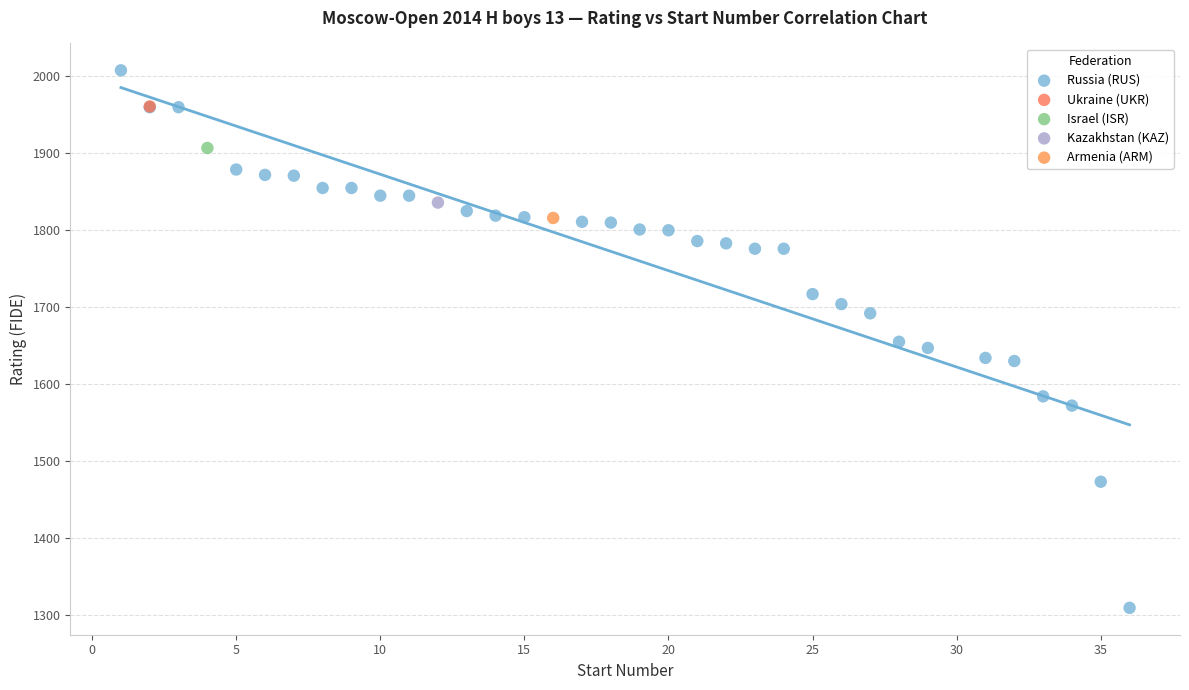

What are all the series names shown in the legend?

Russia (RUS), Ukraine (UKR), Israel (ISR), Kazakhstan (KAZ), Armenia (ARM)